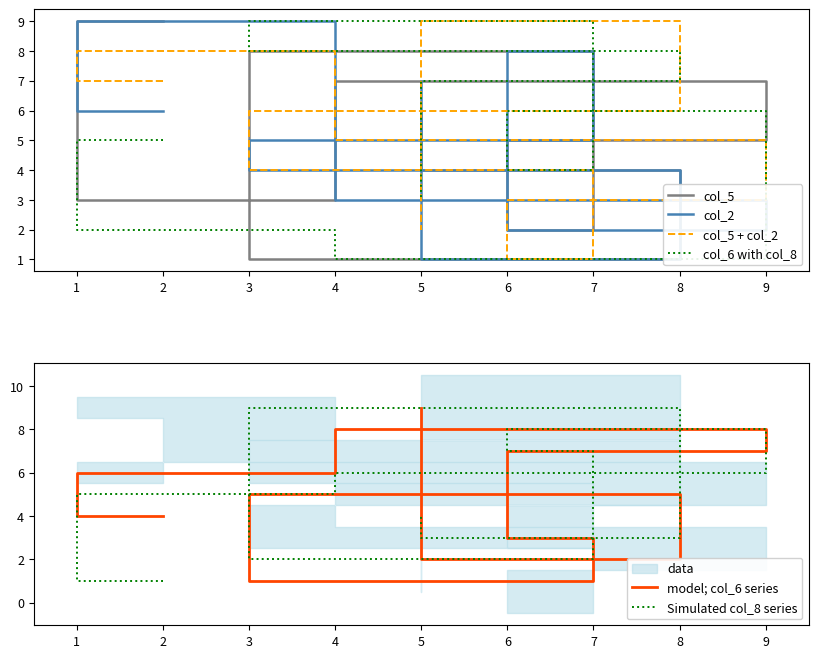

Reading left to right, list all the values displayed in this chart.

col_5: 9	3	7	5	2	8	1	4	6
col_2: 6	9	3	2	8	5	4	1	7
col_5 + col_2: 7	8	5	3	1	4	6	9	2
col_6 with col_8: 5	2	1	6	4	9	8	7	3
model; col_6 series: 4	6	8	7	3	1	5	2	9
Simulated col_8 series: 1	5	6	8	7	2	9	3	4